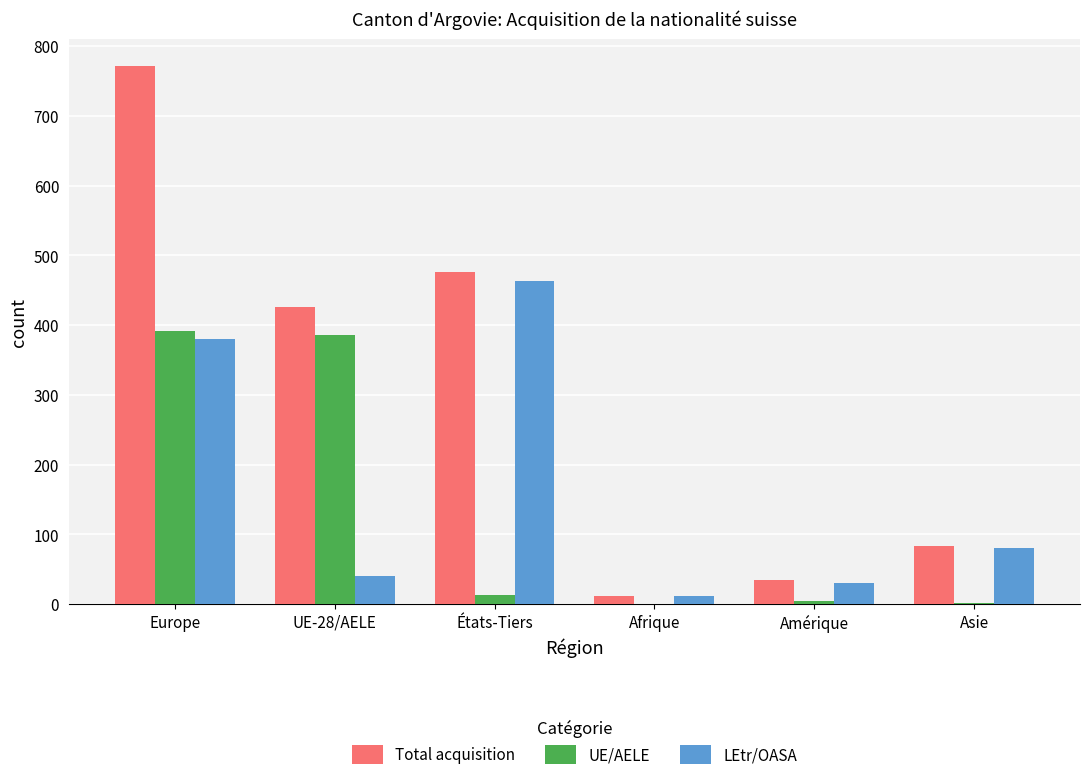

Where does the UE/AELE series first go above 13?

Europe